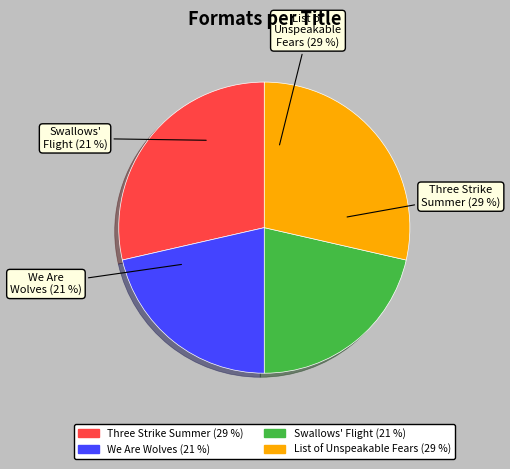

Combined, do Swallows' Flight and List of Unspeakable Fears account for over 50%?

No